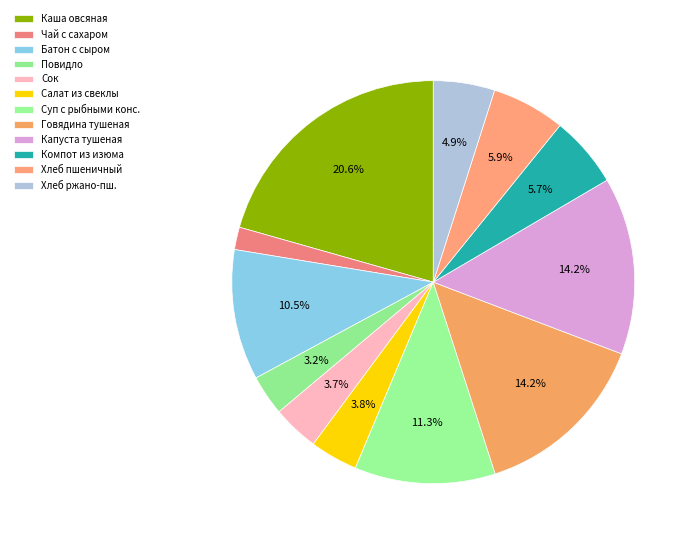

How many slices are in this pie chart?

12